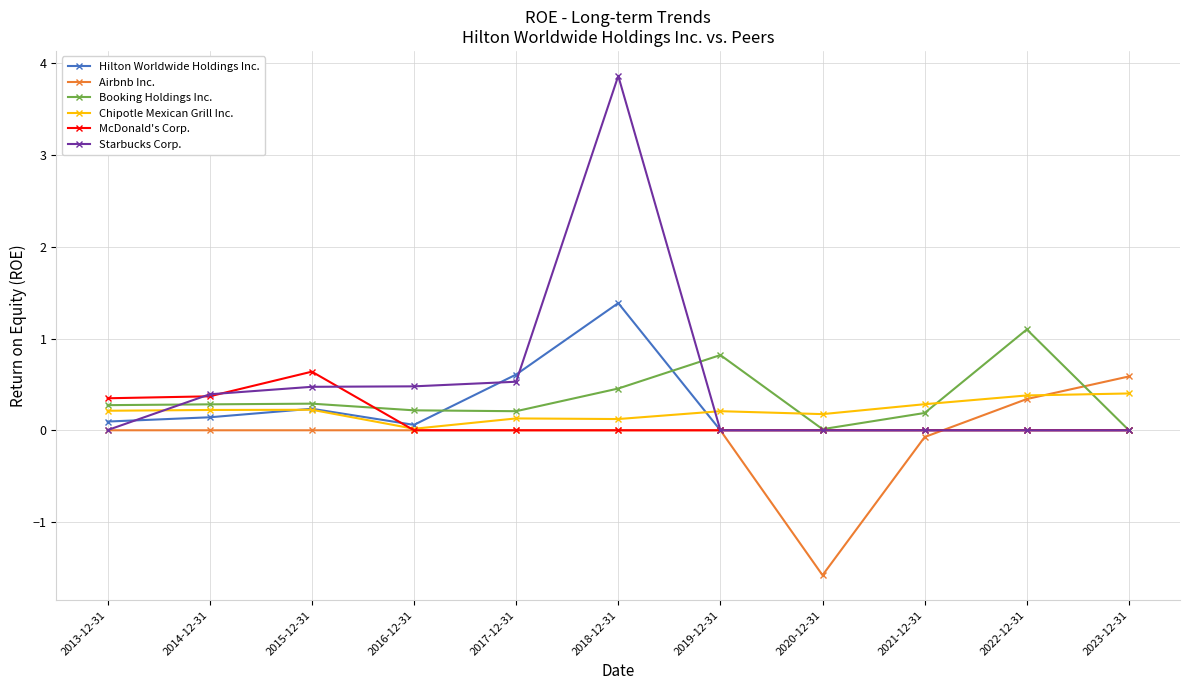

Which series has the largest total across all categories?

Starbucks Corp.